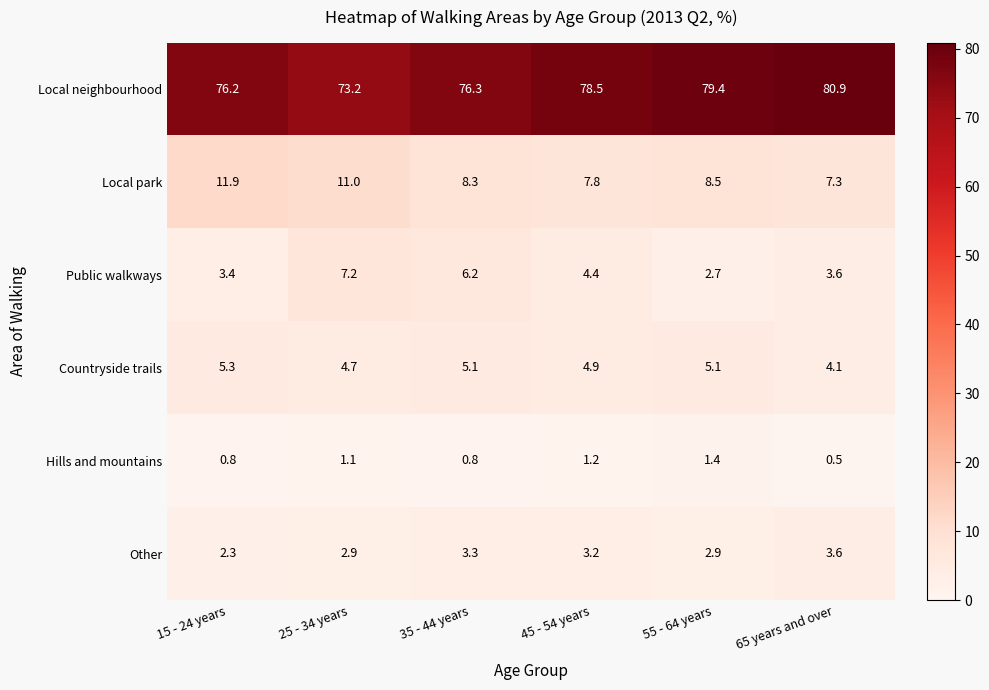

At how many categories does at least one series exceed 66?

6